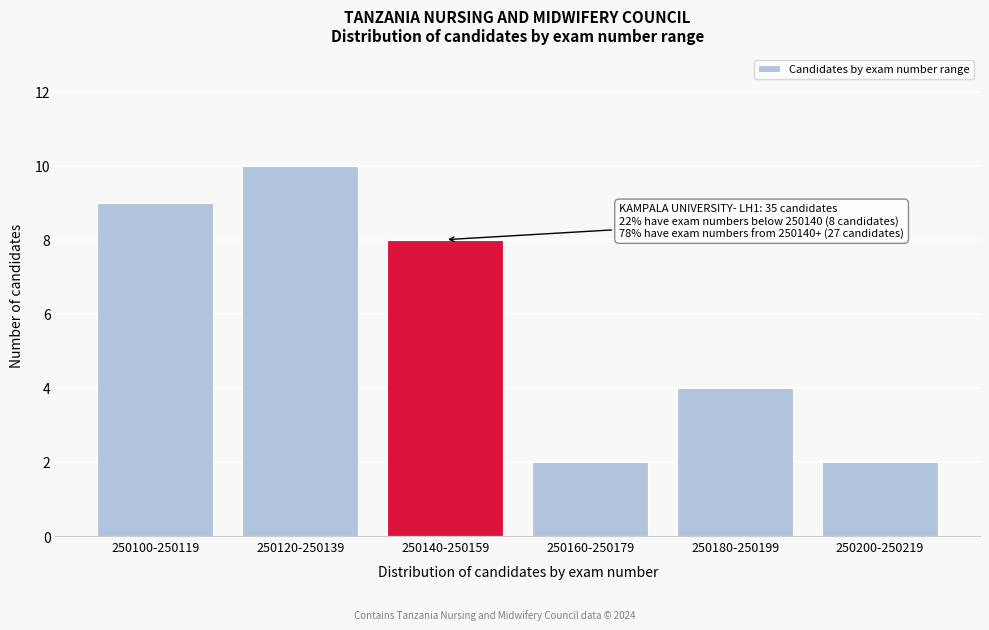

Reading left to right, transcribe all the data shown in this chart.

9	10	8	2	4	2